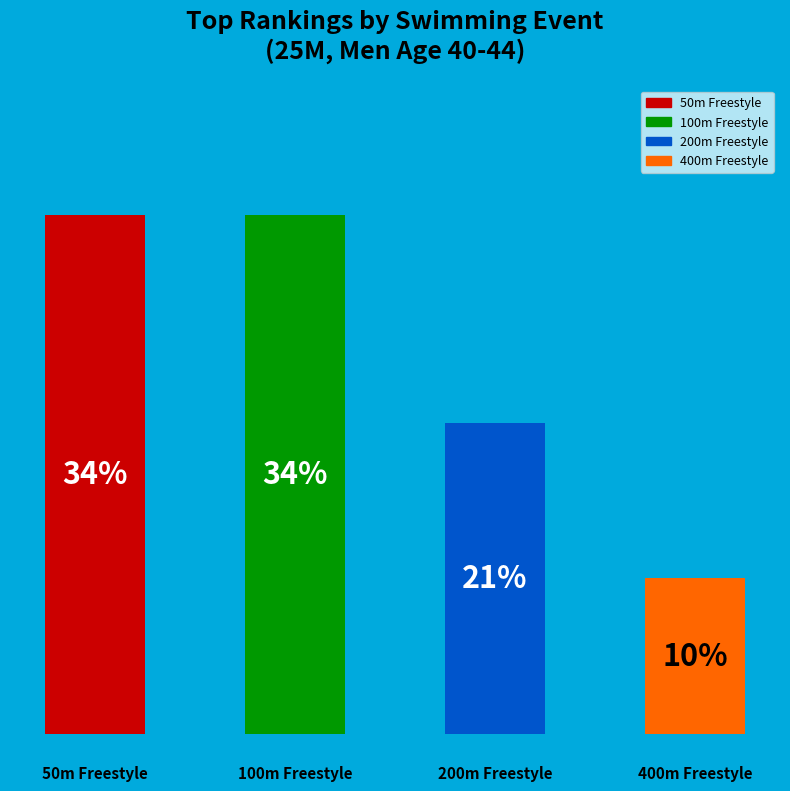

Count the number of slices in the pie.

4